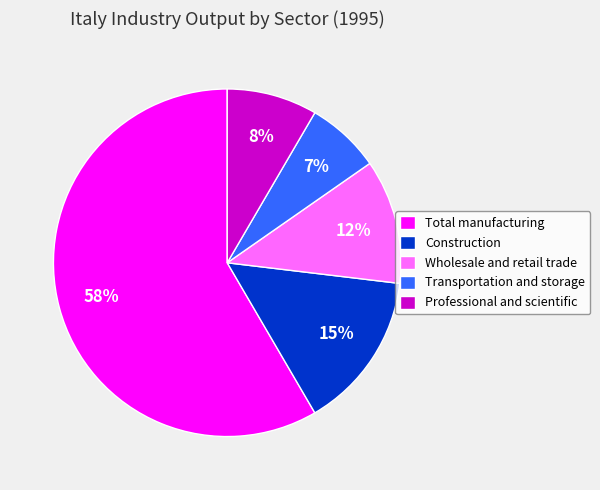

Is Construction the majority of the pie?

No